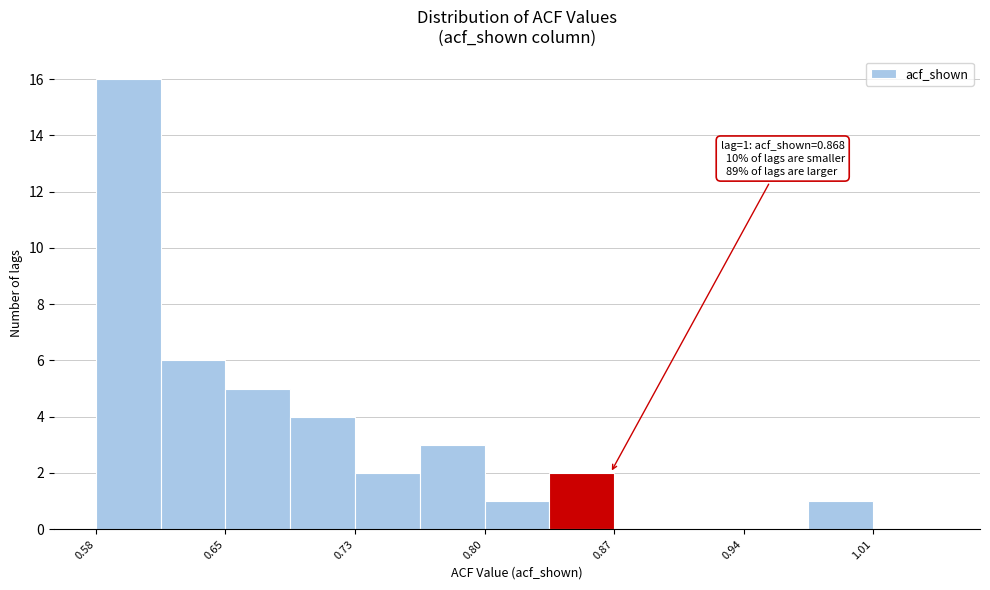

Around what value on the x-axis is the tallest bar? Give the approximate position of its centre, as read against the axis.

0.60